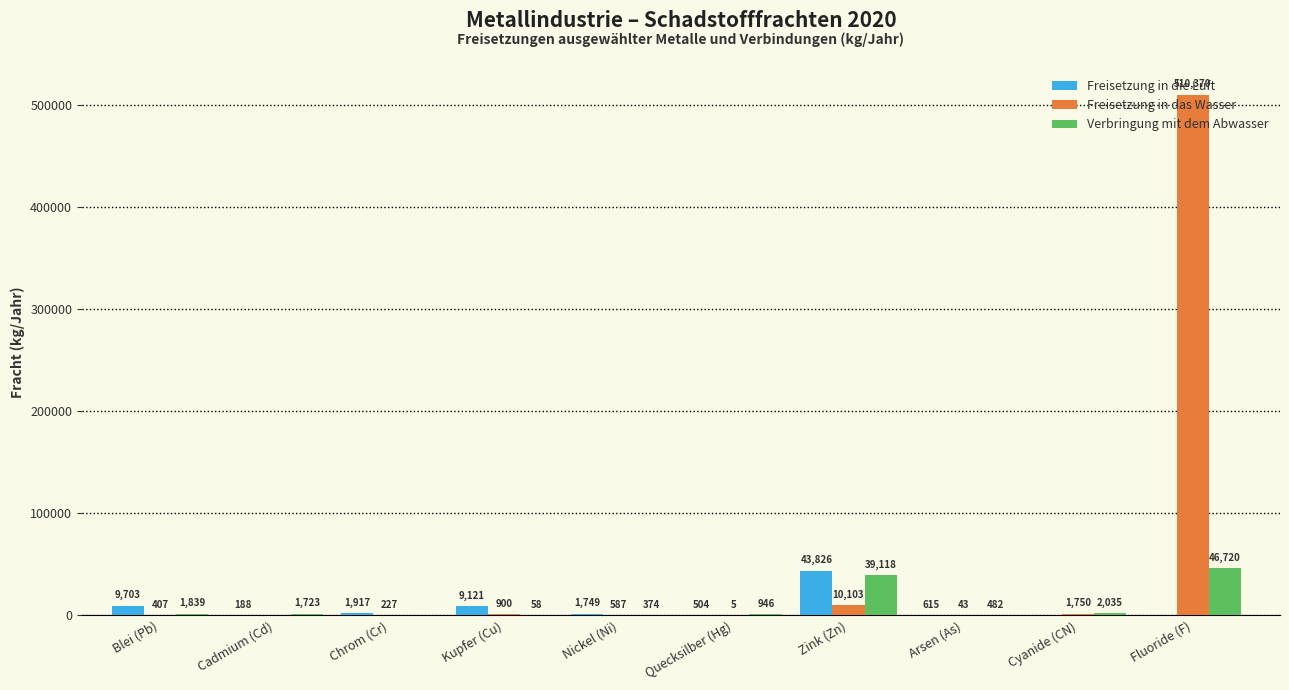

Which series has the largest total across all categories?

Freisetzung in das Wasser